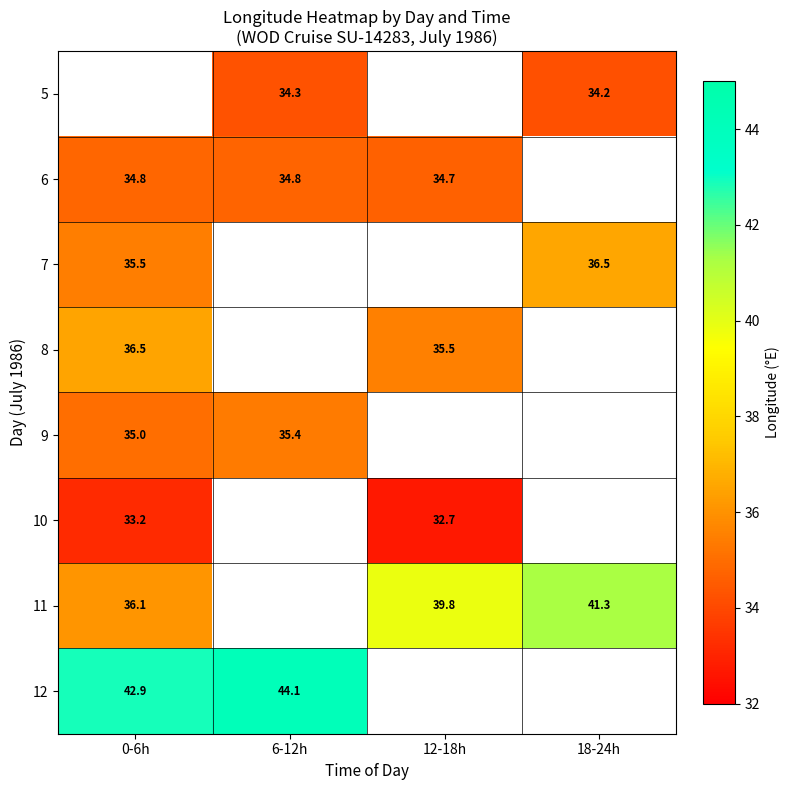

Is the value of 6 at 6-12h greater than the value of 7 at 0-6h?

No